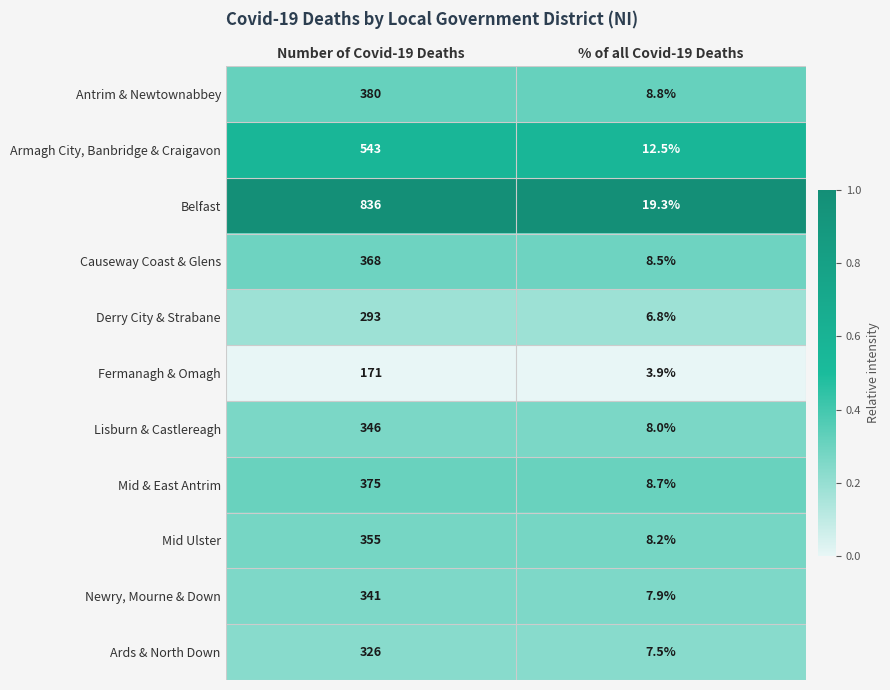

At which category does the chart reach its minimum across all series?

% of all Covid-19 Deaths